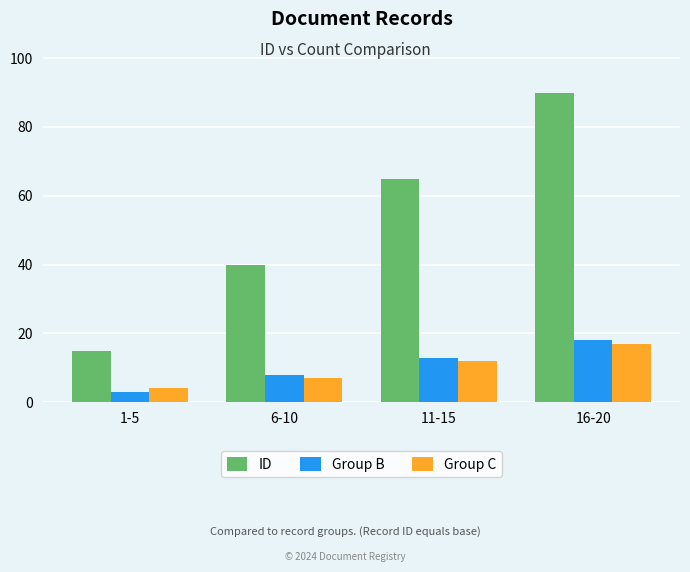

What is the sum of the Group C values at 11-15 and 1-5?

16